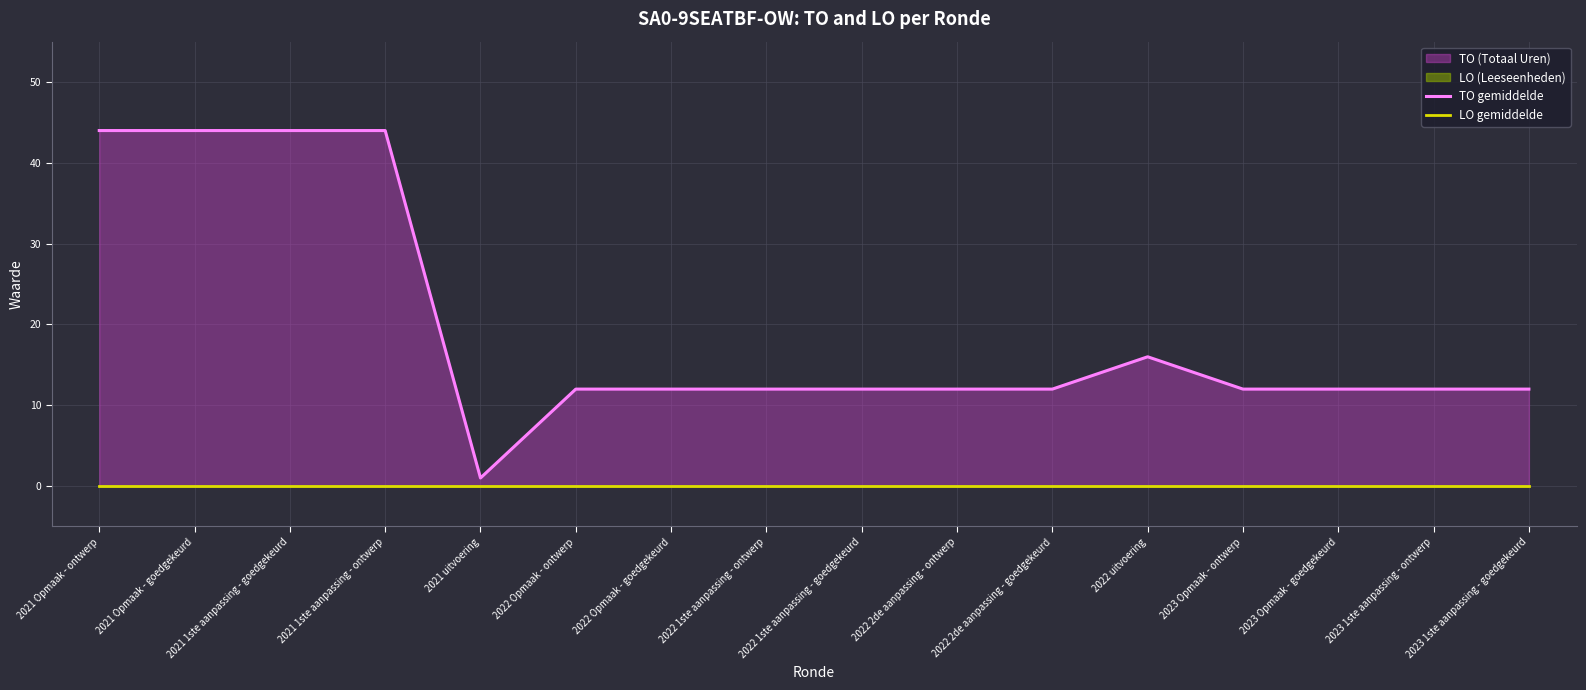

At which label is TO gemiddelde closest to 22?

2022 uitvoering